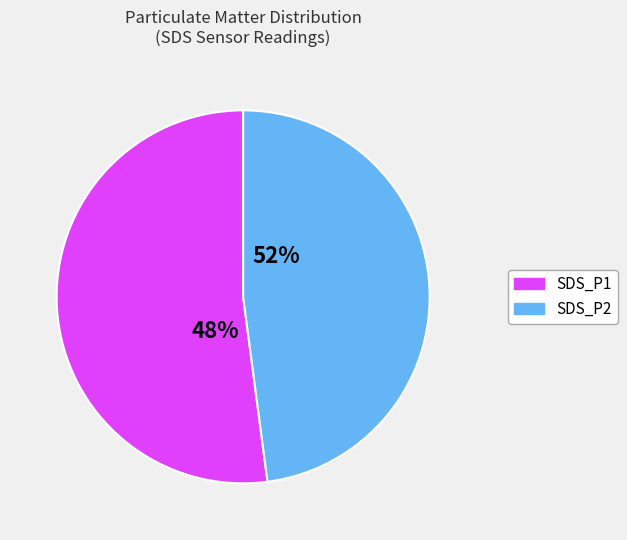

How many segments does this pie chart have?

2